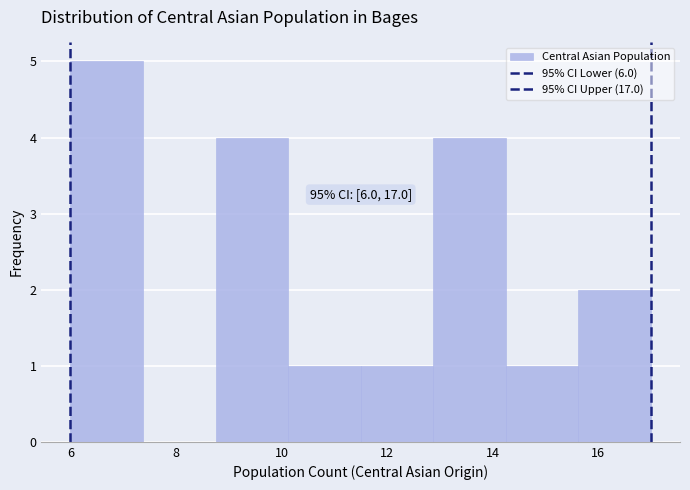

Which range on the x-axis has the tallest bar?

6.0 to 7.4